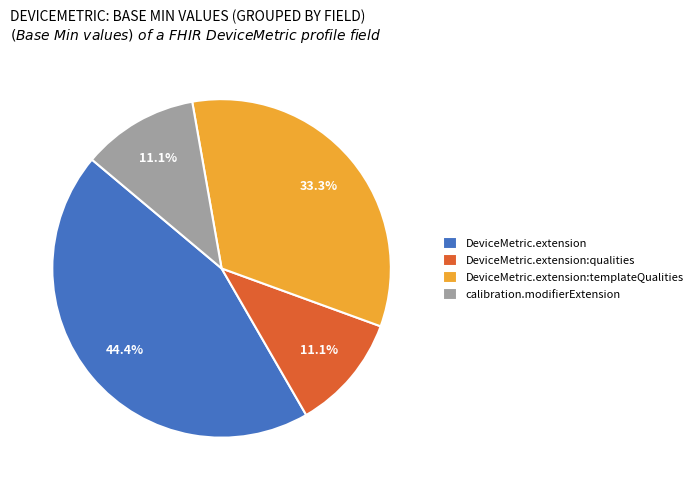

Approximately how many times larger is the value at calibration.modifierExtension compared to DeviceMetric.extension:qualities?

1.0